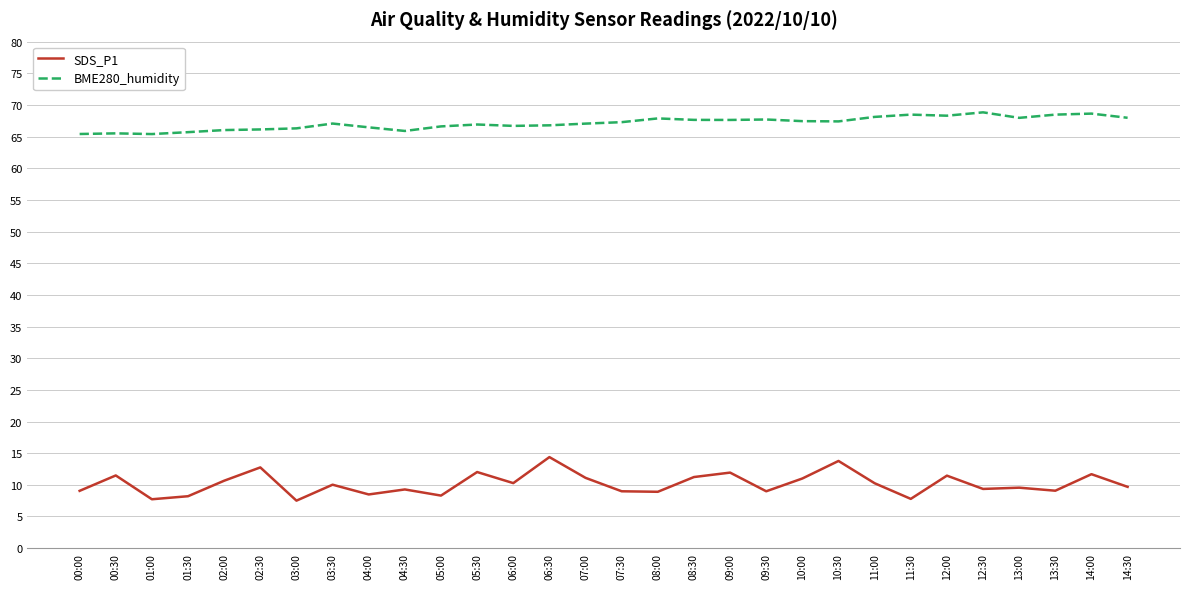

What is the average value of the SDS_P1 series?

10.2